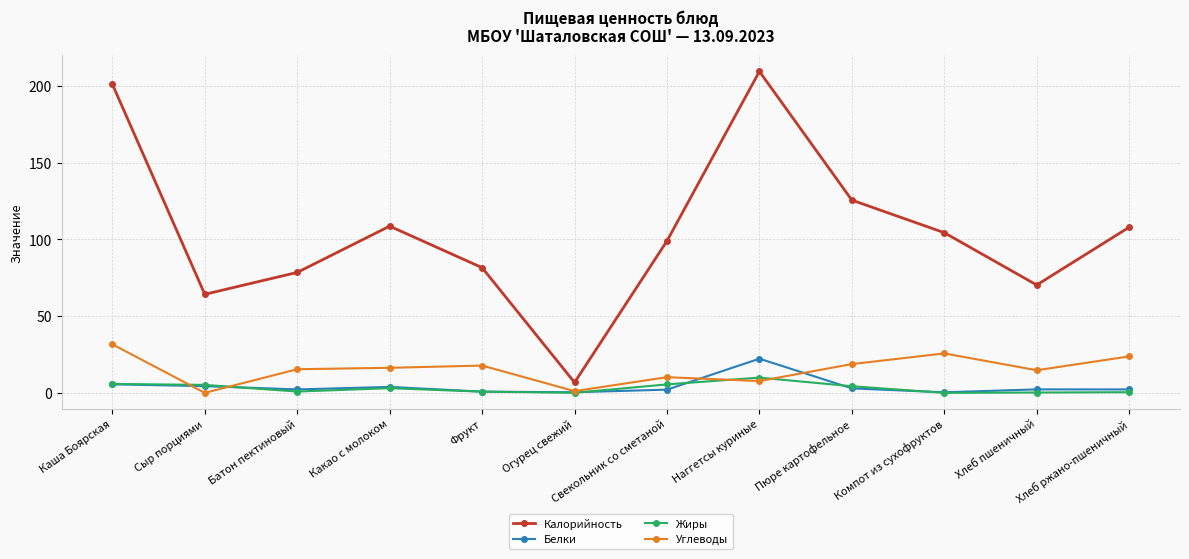

List the series in order of their peak value, highest first.

Калорийность, Углеводы, Белки, Жиры